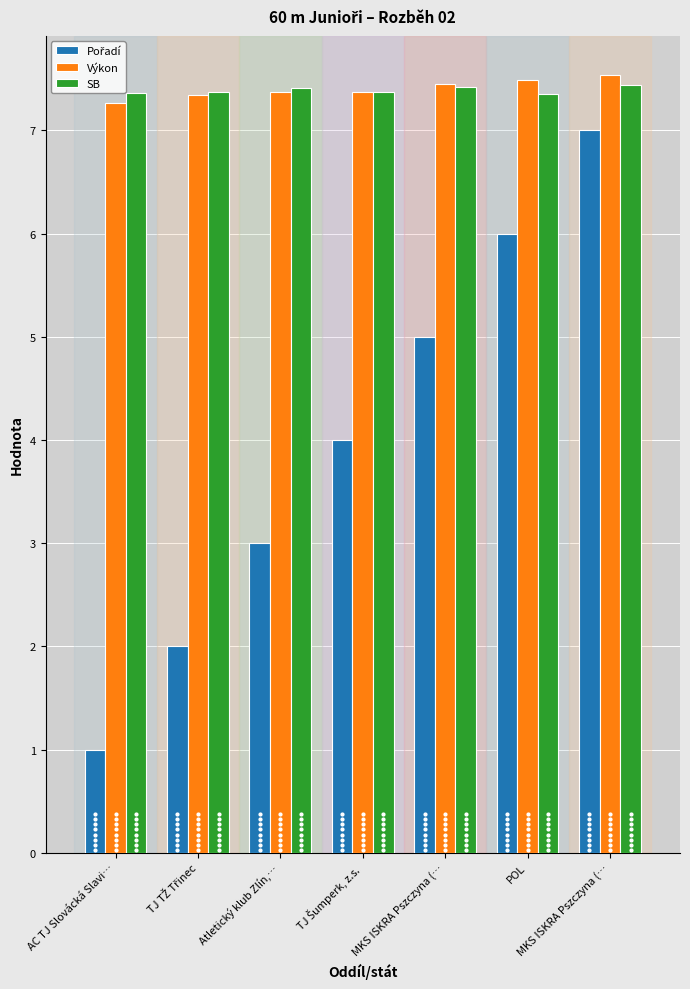

Which series has the widest spread of values?

Pořadí